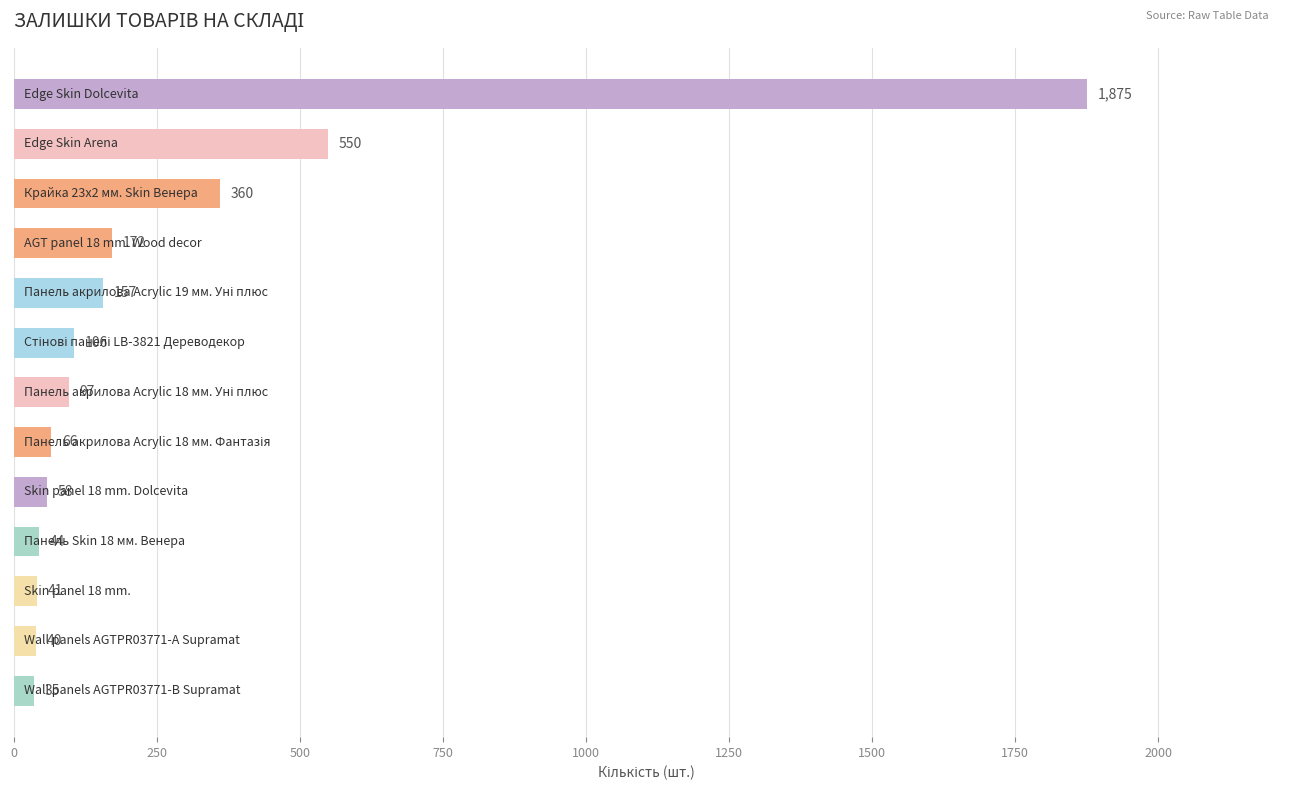

What is the value of the 13th bar from the top?

35